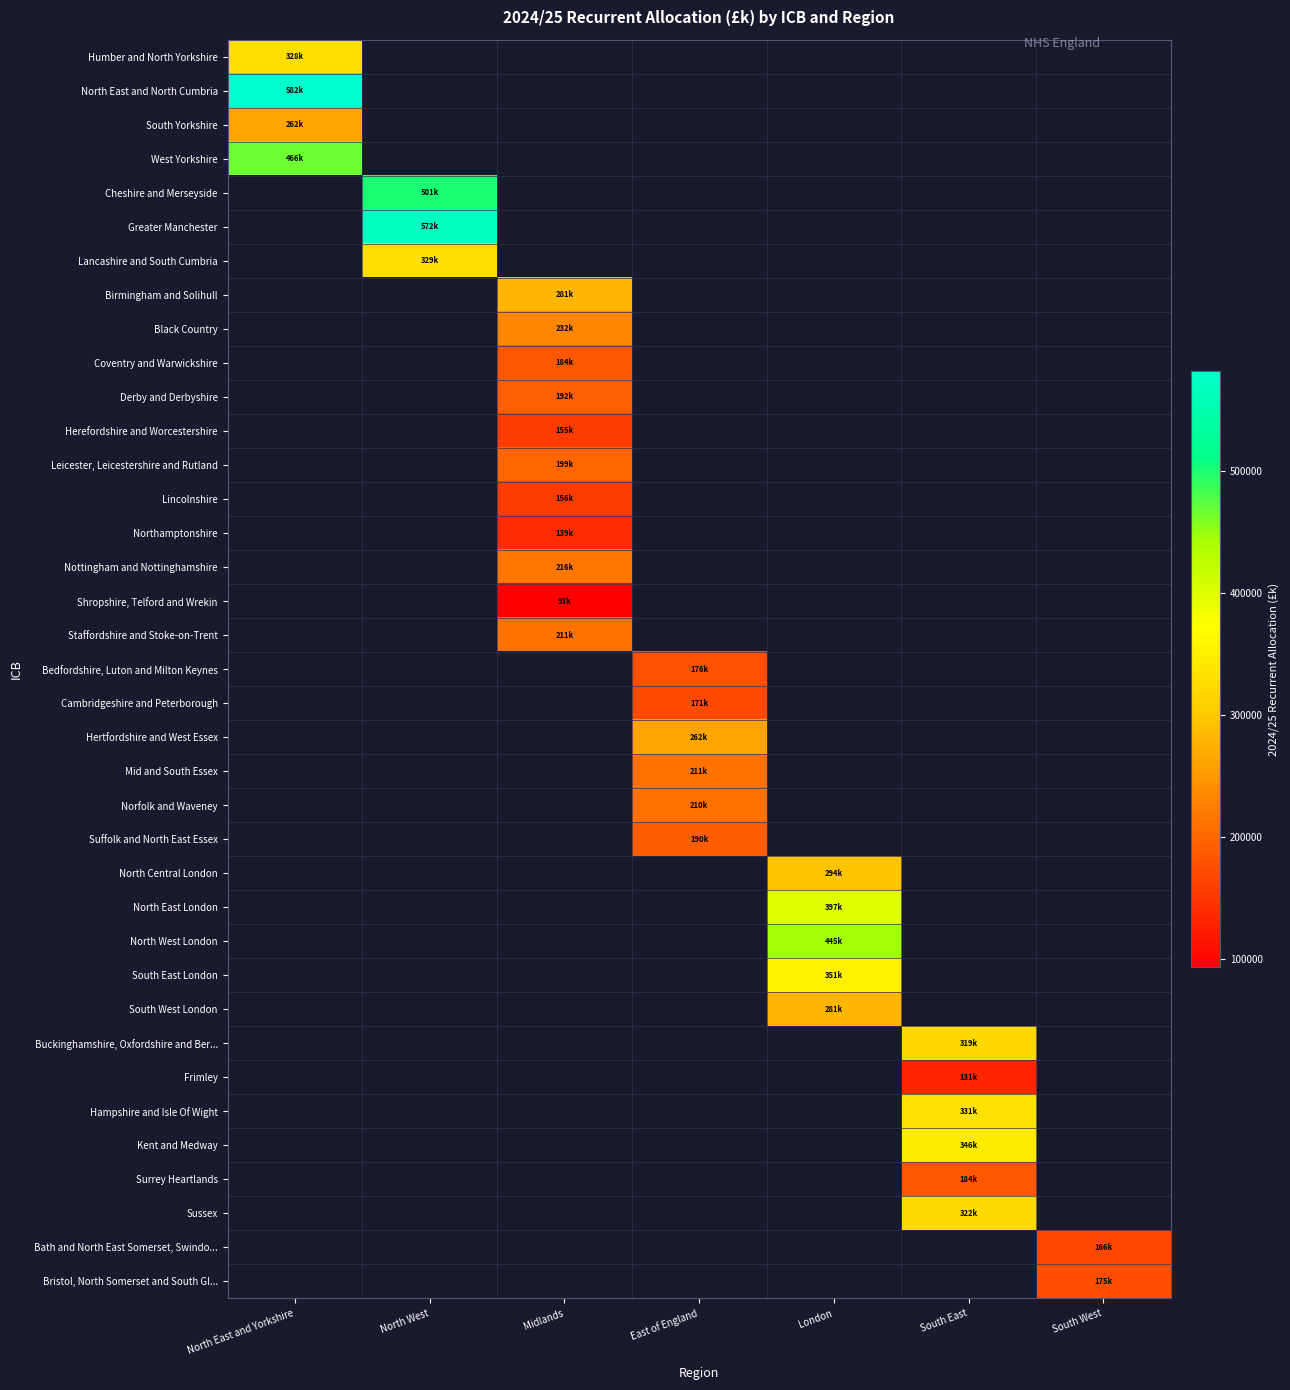

Which label corresponds to the smallest value in the chart?

Midlands